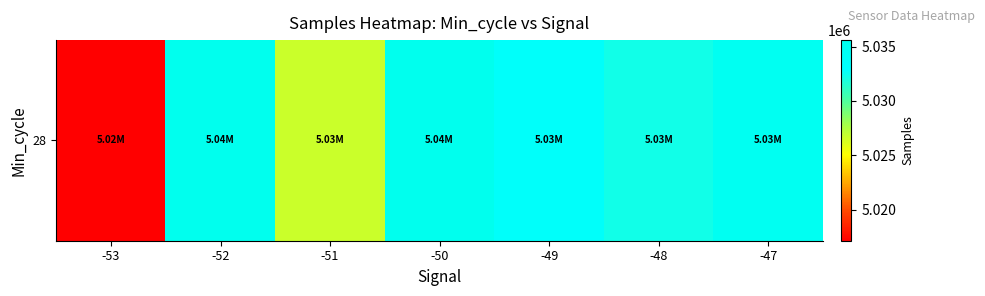

What is the difference between the maximum and minimum values?

18445.3